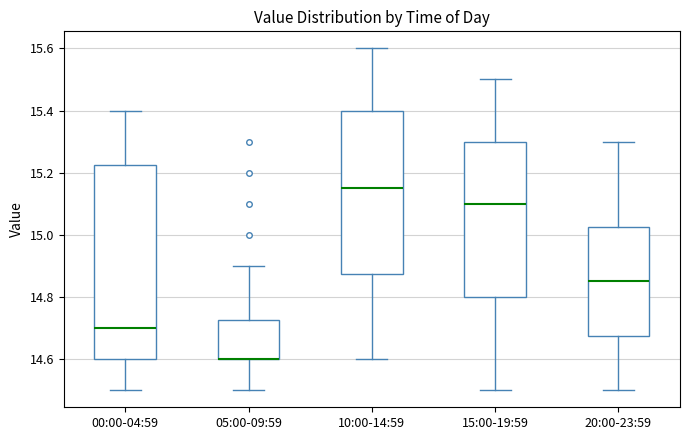

Reading left to right, transcribe this box plot: for each box, give where its median line is, the range the box spans, and where its two whiskers end, as read against the y-axis. The values are not printed on the chart, so give them approximately, as read against the axis.

00:00-04:59: median 14.70, box 14.60 to 15.22, whiskers 14.50 to 15.40
05:00-09:59: median 14.60 (drawn on the box's lower edge), box 14.60 to 14.72, whiskers 14.50 to 14.90
10:00-14:59: median 15.16, box 14.88 to 15.40, whiskers 14.60 to 15.60
15:00-19:59: median 15.10, box 14.80 to 15.30, whiskers 14.50 to 15.50
20:00-23:59: median 14.86, box 14.68 to 15.02, whiskers 14.50 to 15.30